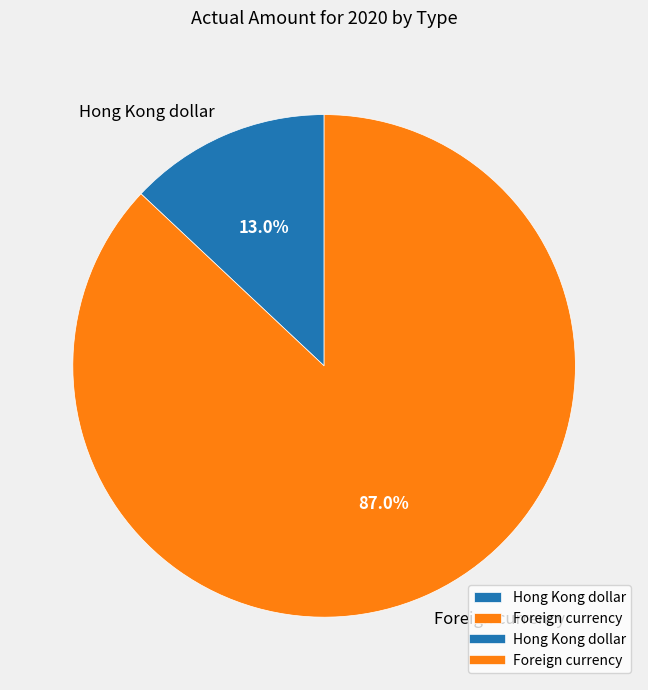

What percentage is the Hong Kong dollar slice, to the nearest percent?

13%